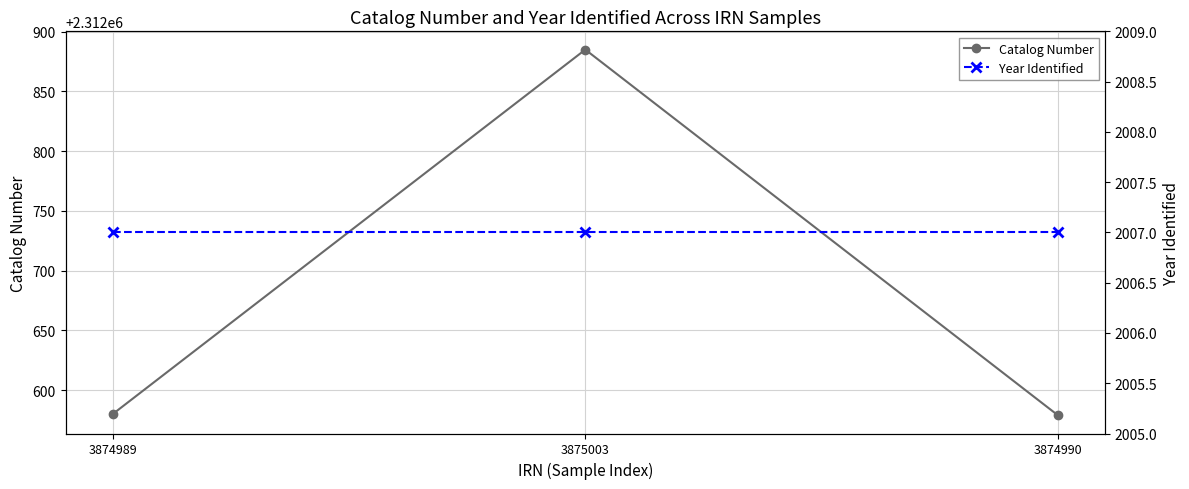

What position from the right is 3874989?

3